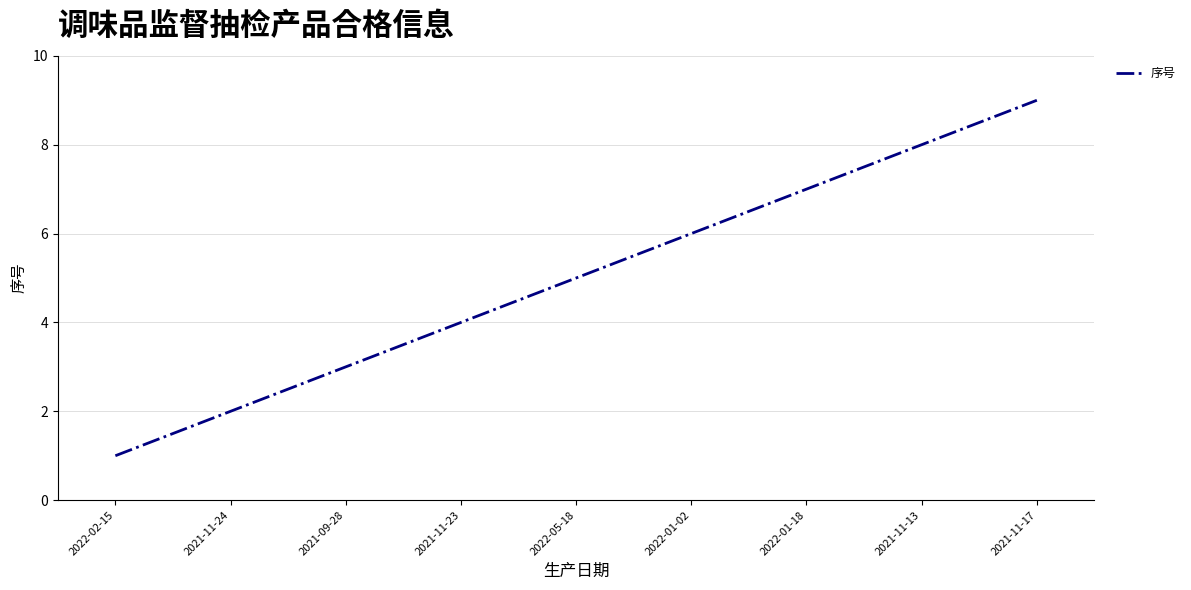

What is the average value?

5